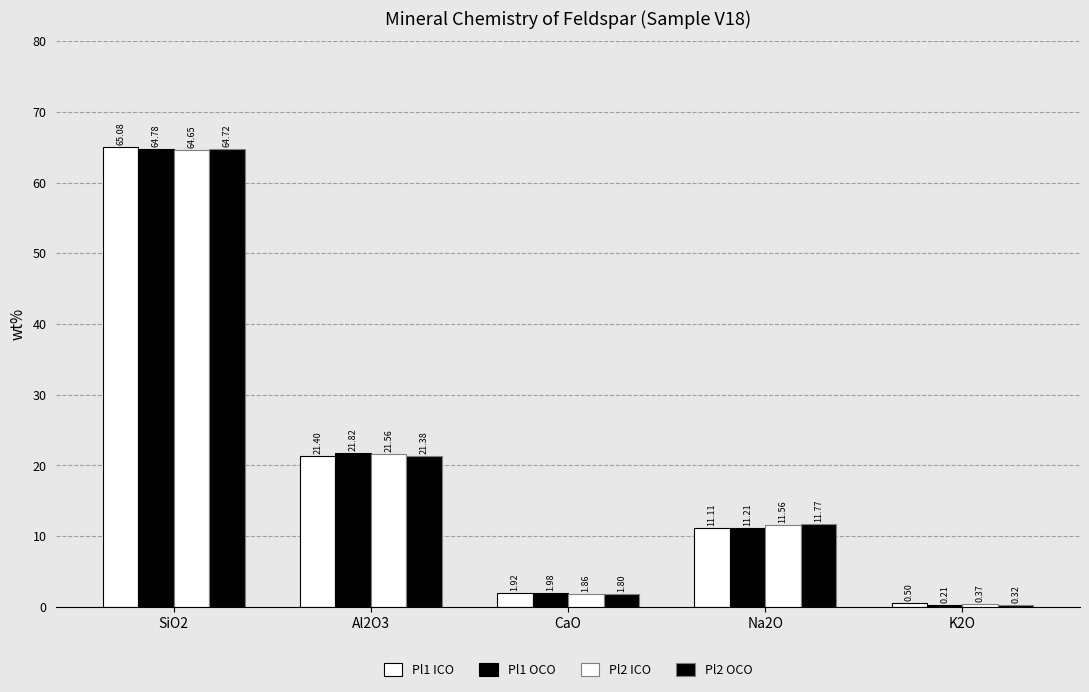

What is the maximum value shown in the chart?

65.1